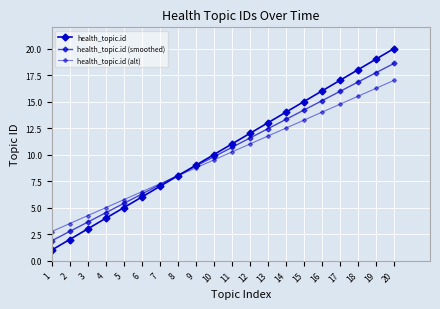

How many data points in health_topic.id are less than 11?

10